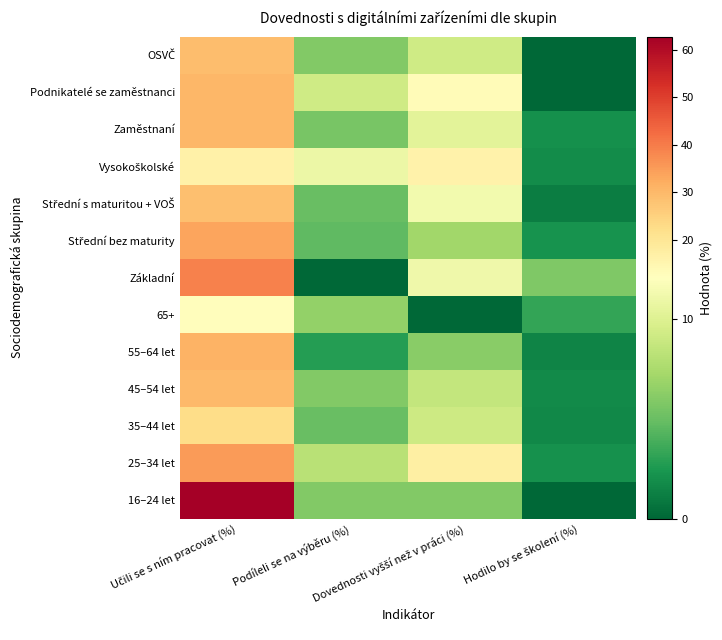

List the series in order of their peak value, lowest first.

65+, Vysokoškolské, 35–44 let, Střední s maturitou + VOŠ, OSVČ, 45–54 let, Podnikatelé se zaměstnanci, Zaměstnaní, 55–64 let, Střední bez maturity, 25–34 let, Základní, 16–24 let